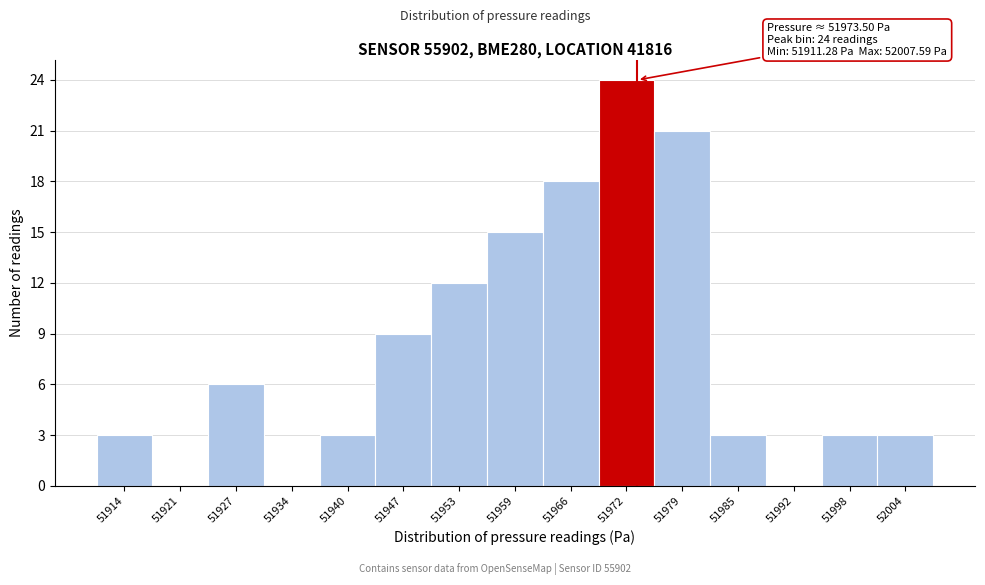

Which range on the x-axis has the tallest bar?

51969 to 51975